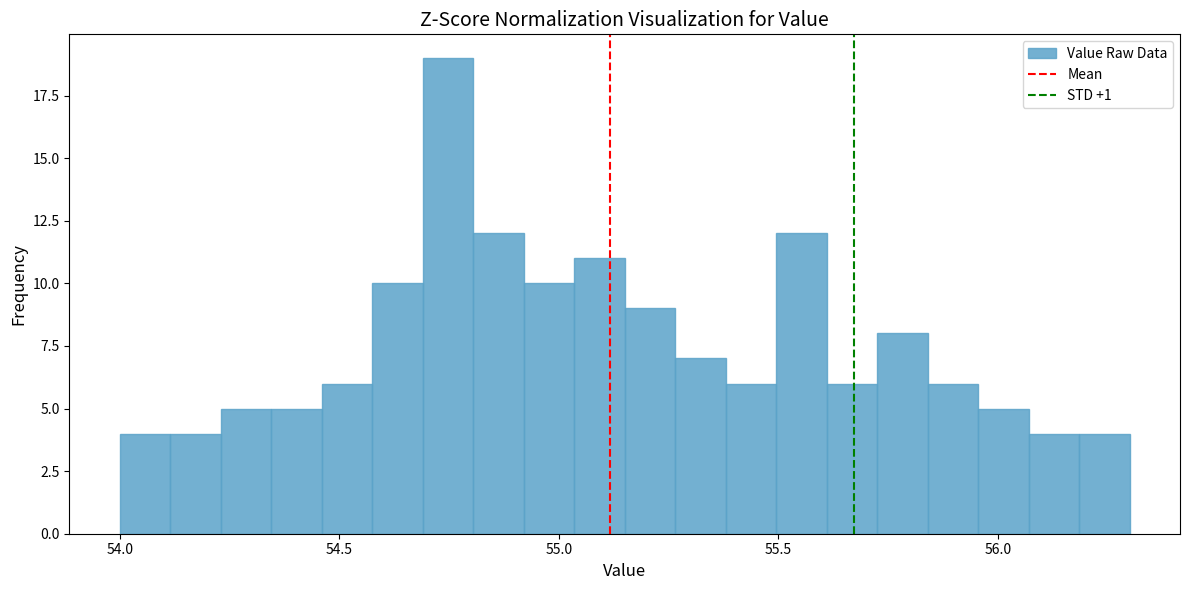

Read against the x-axis, roughly where is the centre of the tallest bar?

54.75